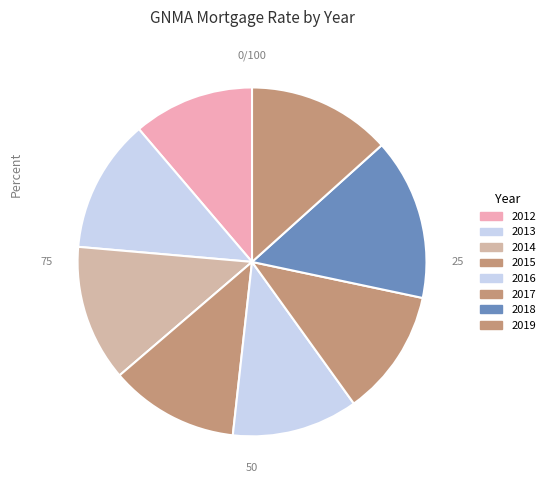

Is the sum of 2014 and 2017 greater than half?

No